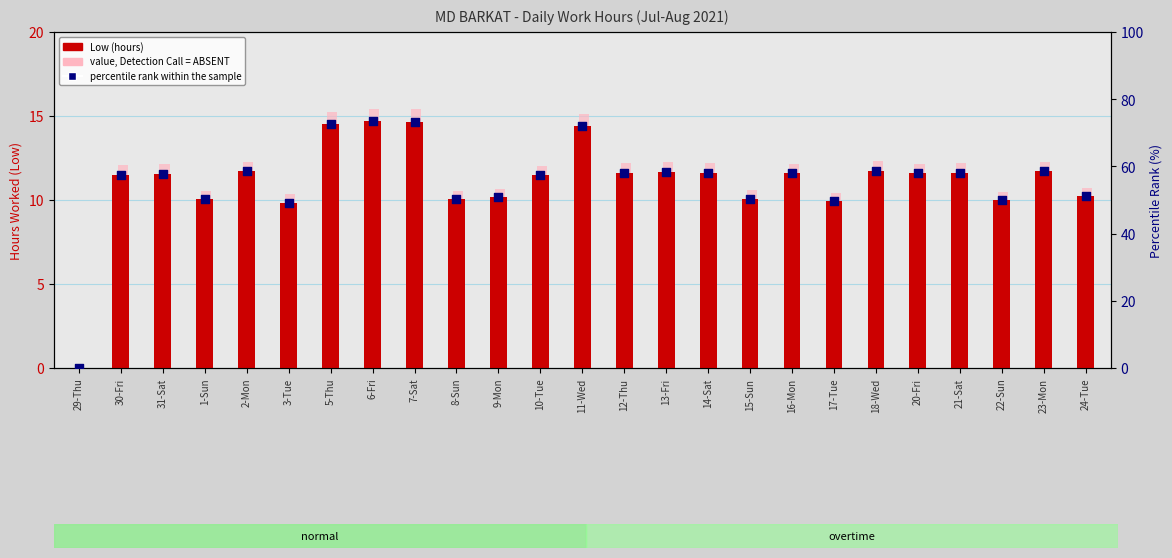

What is the total value across all series at 6-Fri?

103.5